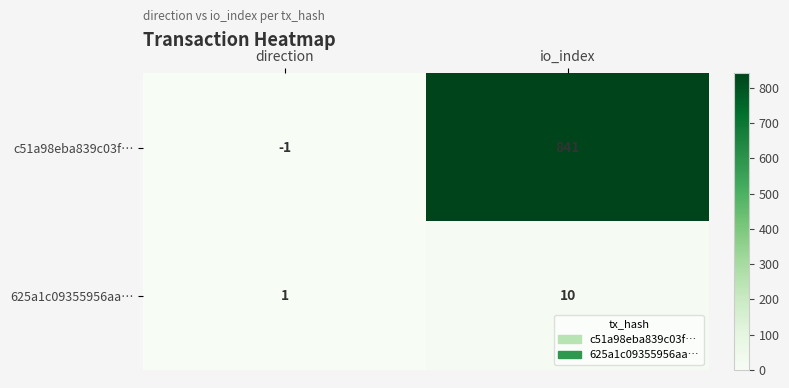

What is the highest value of the c51a98eba839c03f… series?

841